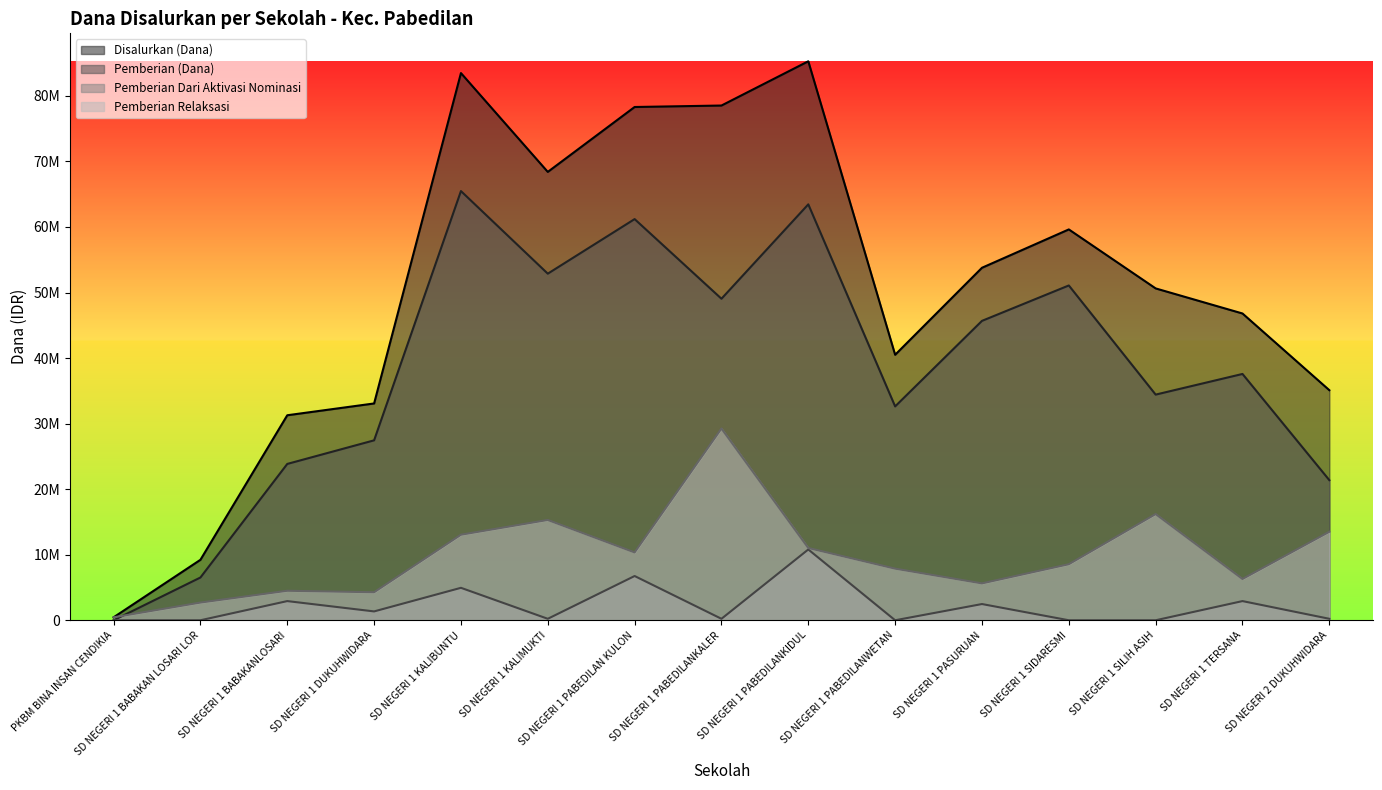

Rank the series at SD NEGERI 1 BABAKAN LOSARI LOR from highest to lowest value.

Disalurkan (Dana), Pemberian (Dana), Pemberian Relaksasi, Pemberian Dari Aktivasi Nominasi